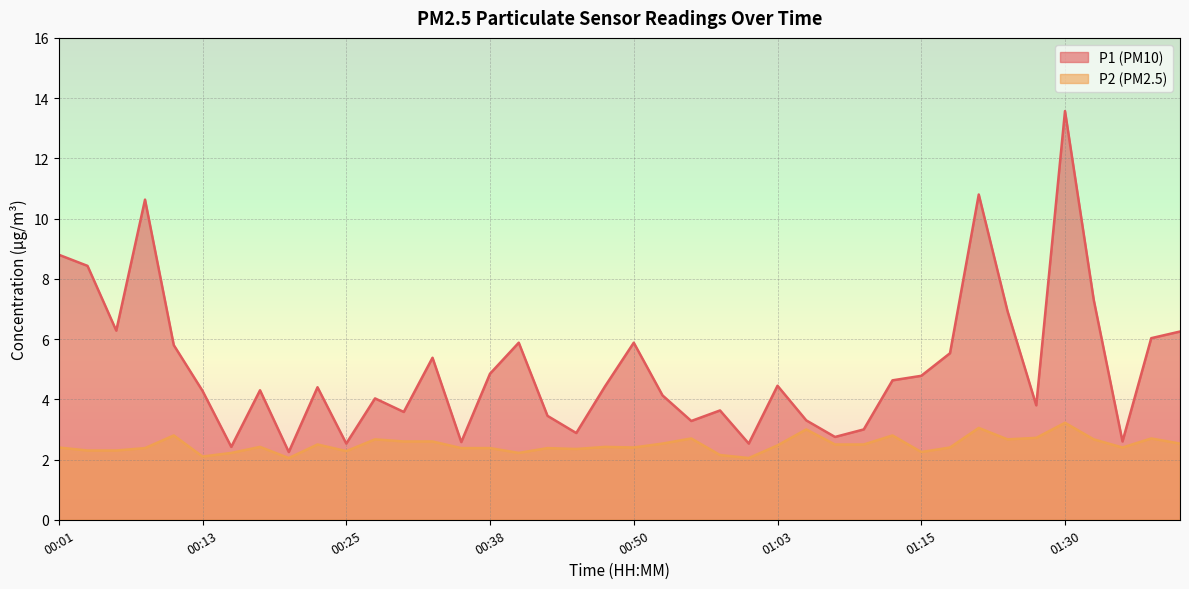

The P2 series shows 2.0 at 01:00. True or false?

True